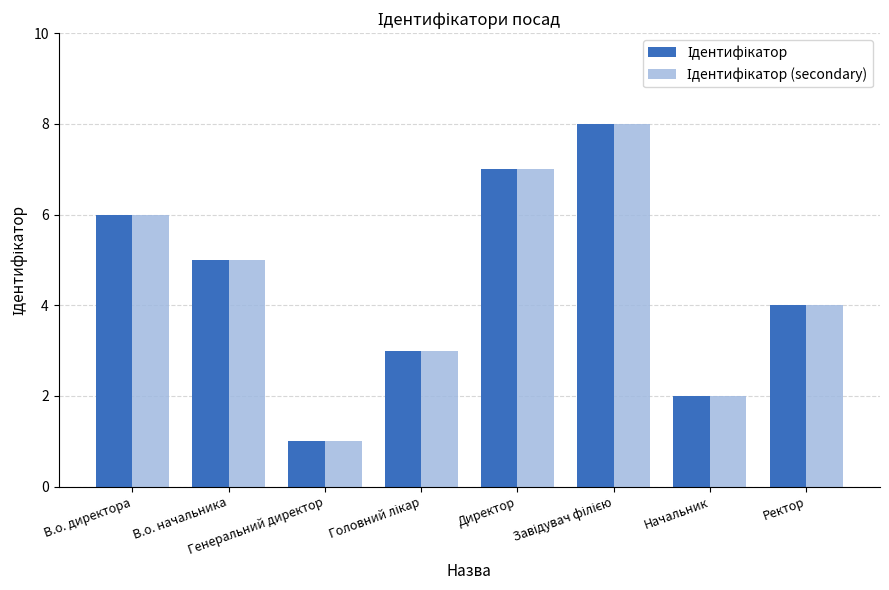

Count the number of categories in the chart.

8